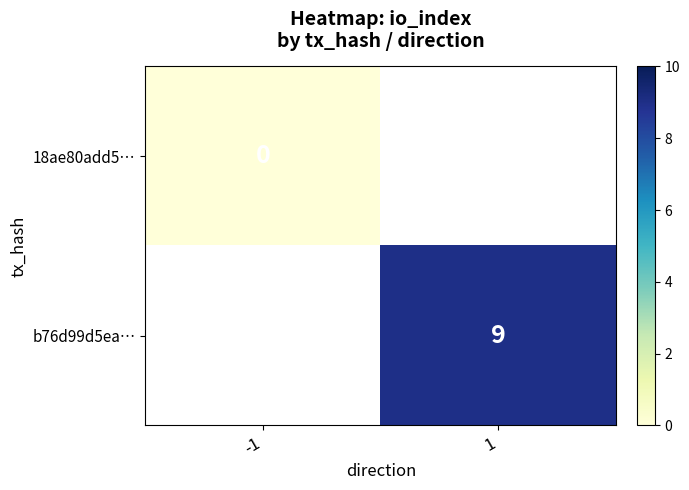

Which category has the lowest value across all series?

-1